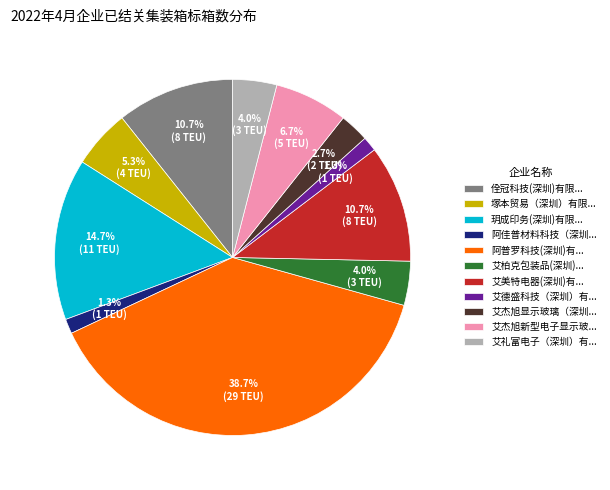

Is 艾杰旭显示玻璃（深圳... the majority of the pie?

No